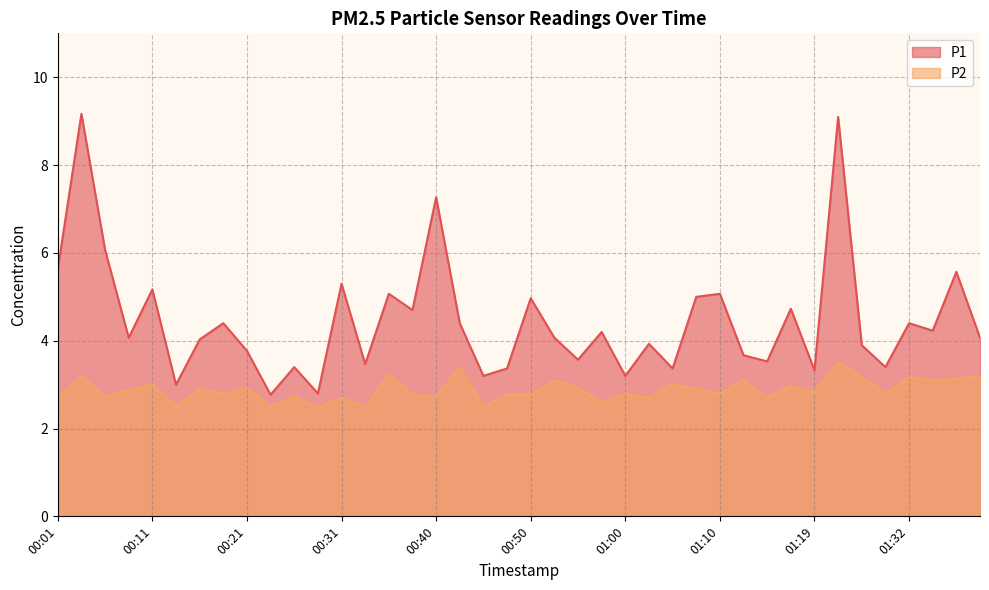

How many lines are shown in the chart?

2